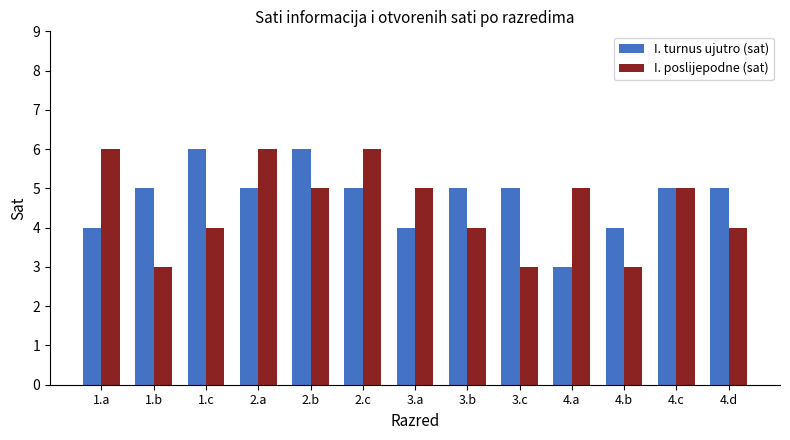

Count the number of categories in the chart.

13